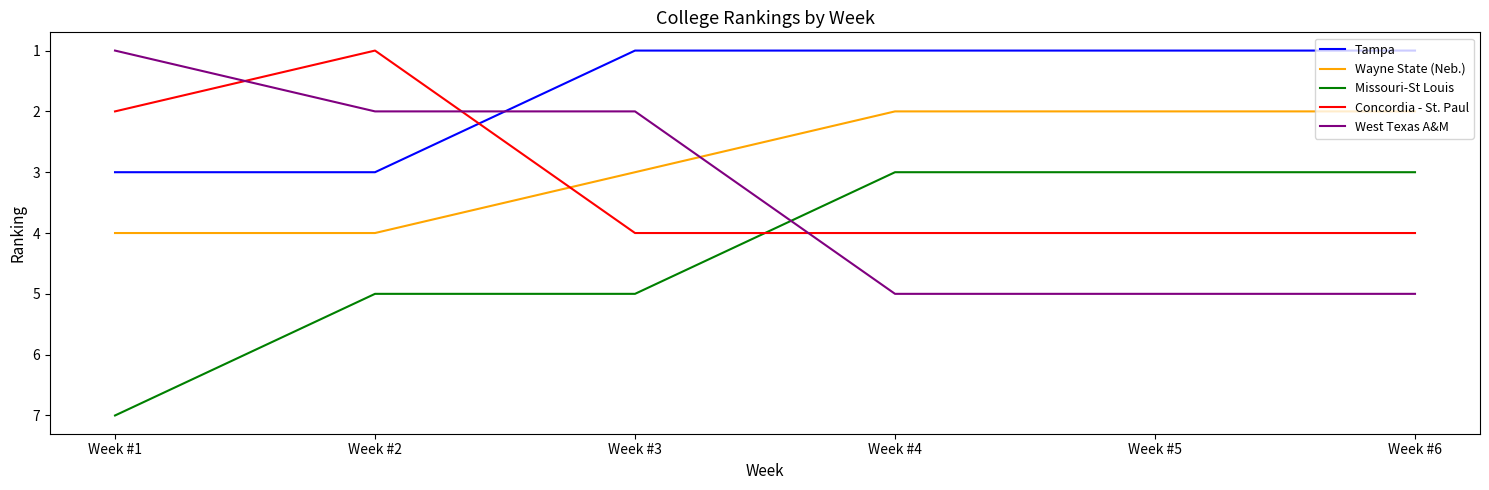

The Wayne State (Neb.) series shows 7 at Week #1. True or false?

False